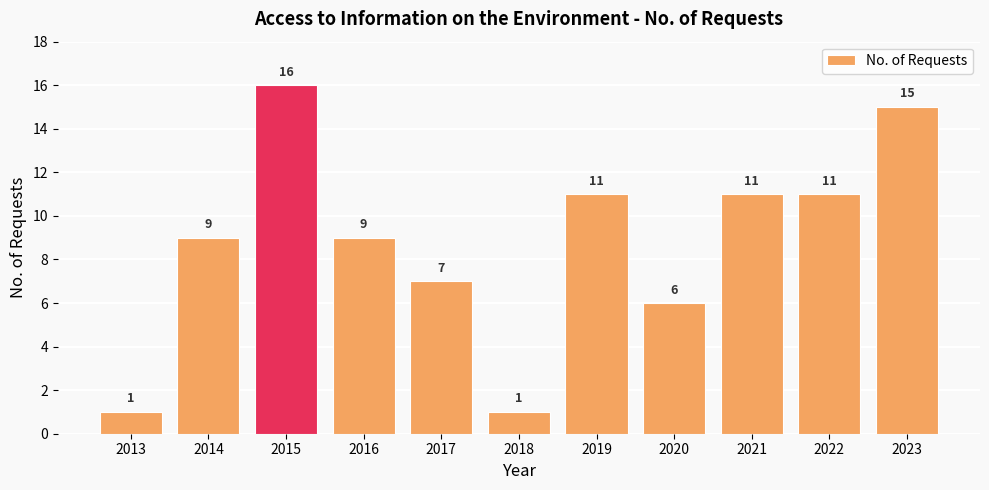

Is it true that the value at 2014 is 13?

False